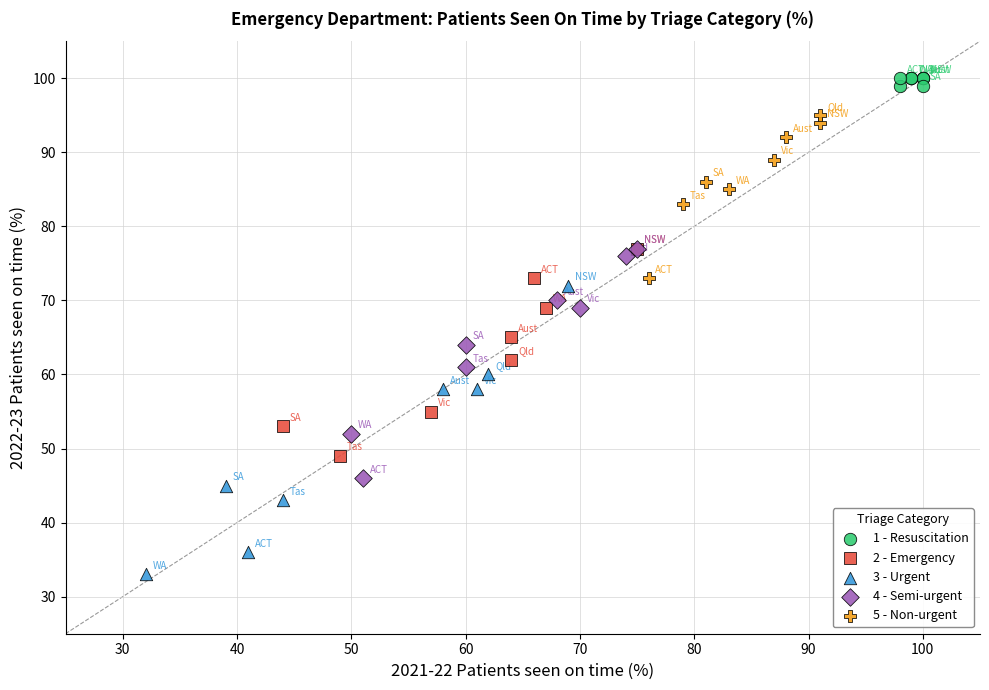

Which series has the largest Y range (max minus min)?

3 - Urgent